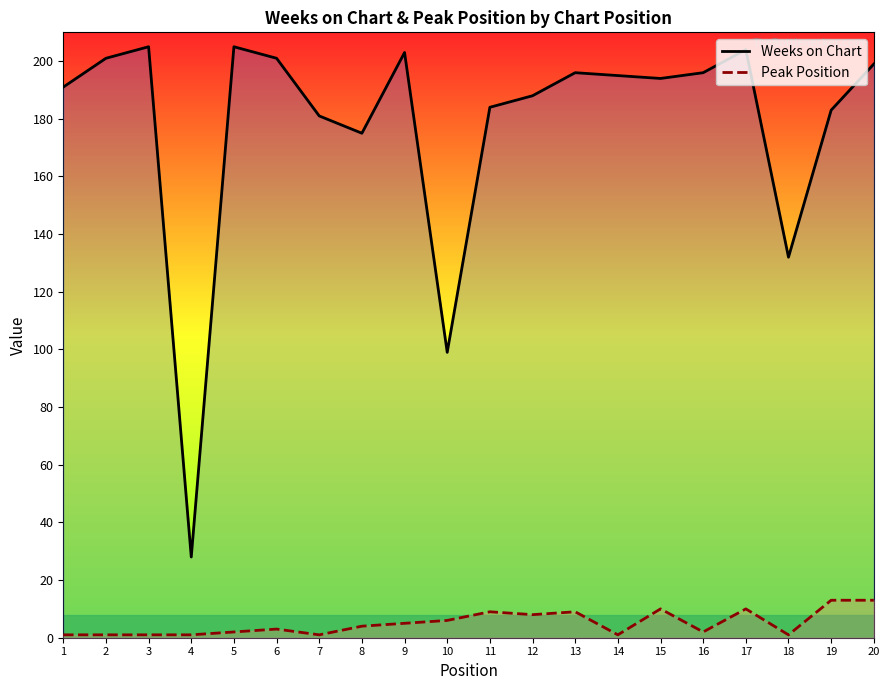

Reading left to right, what are all the values shown in this chart?

Weeks on Chart: 1=191	2=201	3=205	4=28	5=205	6=201	7=181	8=175	9=203	10=99	11=184	12=188	13=196	14=195	15=194	16=196	17=204	18=132	19=183	20=199
Peak Position: 1=1	2=1	3=1	4=1	5=2	6=3	7=1	8=4	9=5	10=6	11=9	12=8	13=9	14=1	15=10	16=2	17=10	18=1	19=13	20=13